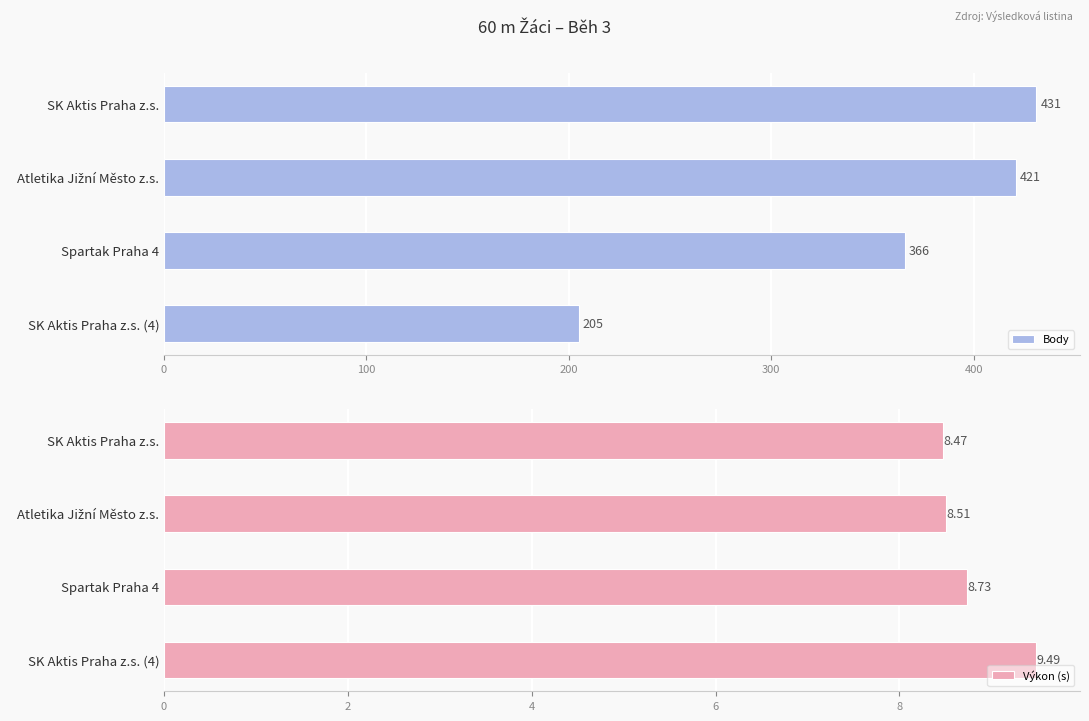

List the series in order of their overall mean, highest first.

Body, Výkon (s)